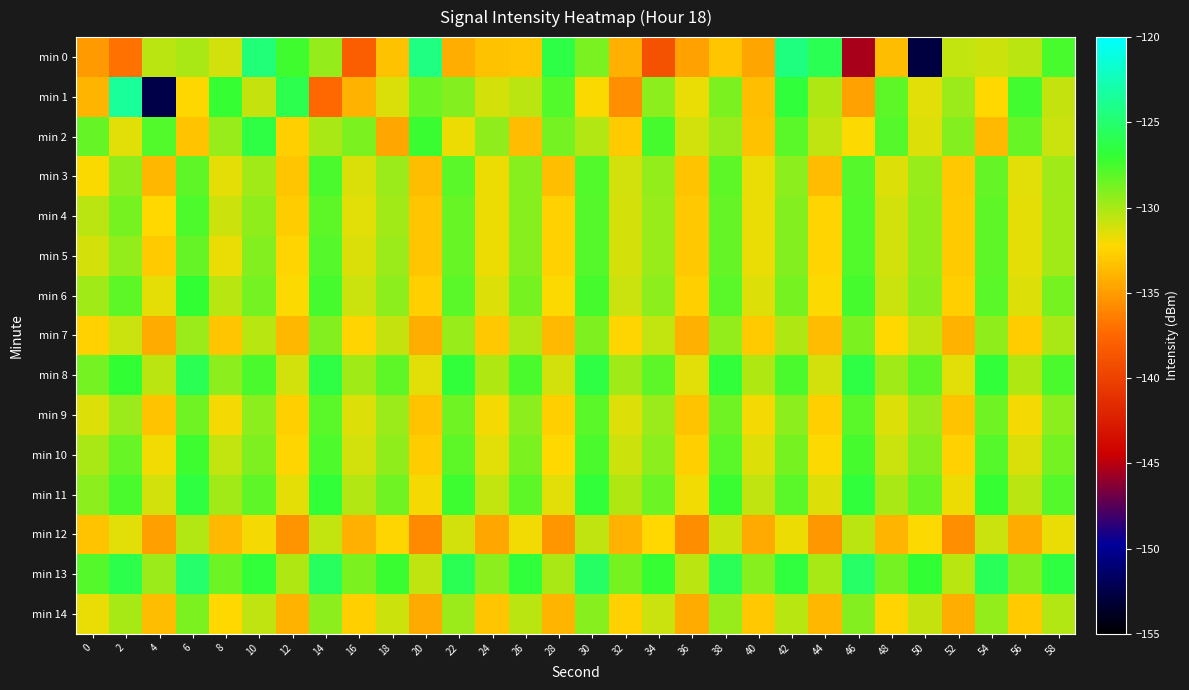

What is the spread (max minus min) of values at 56?

6.9